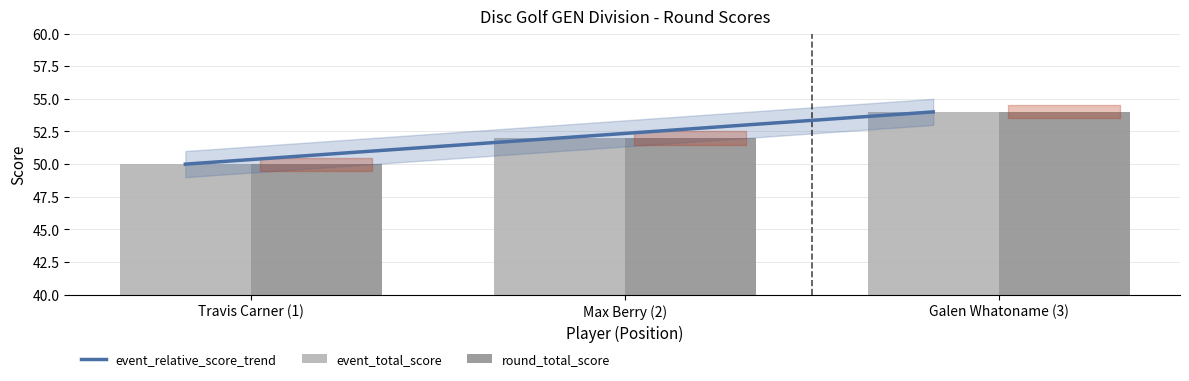

Which has a higher value, Galen Whatoname (3) or Travis Carner (1)?

Galen Whatoname (3)